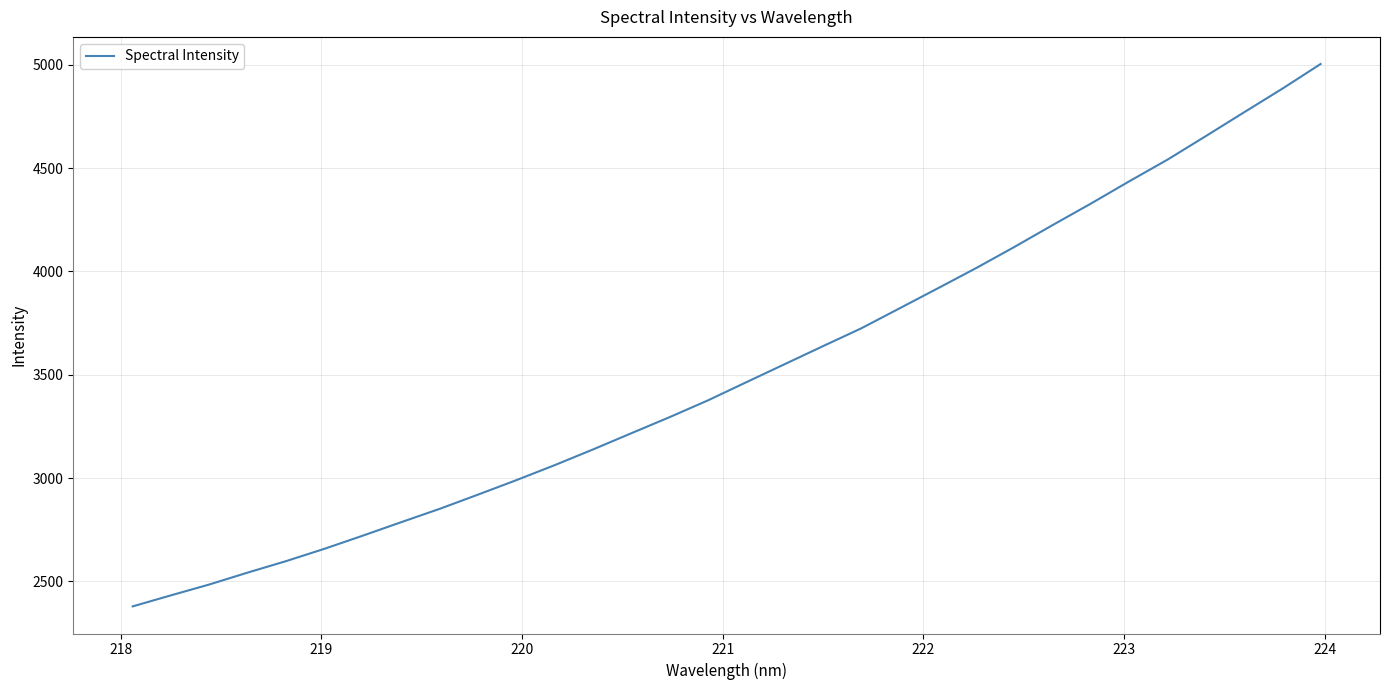

What is the greatest value displayed?

5003.7